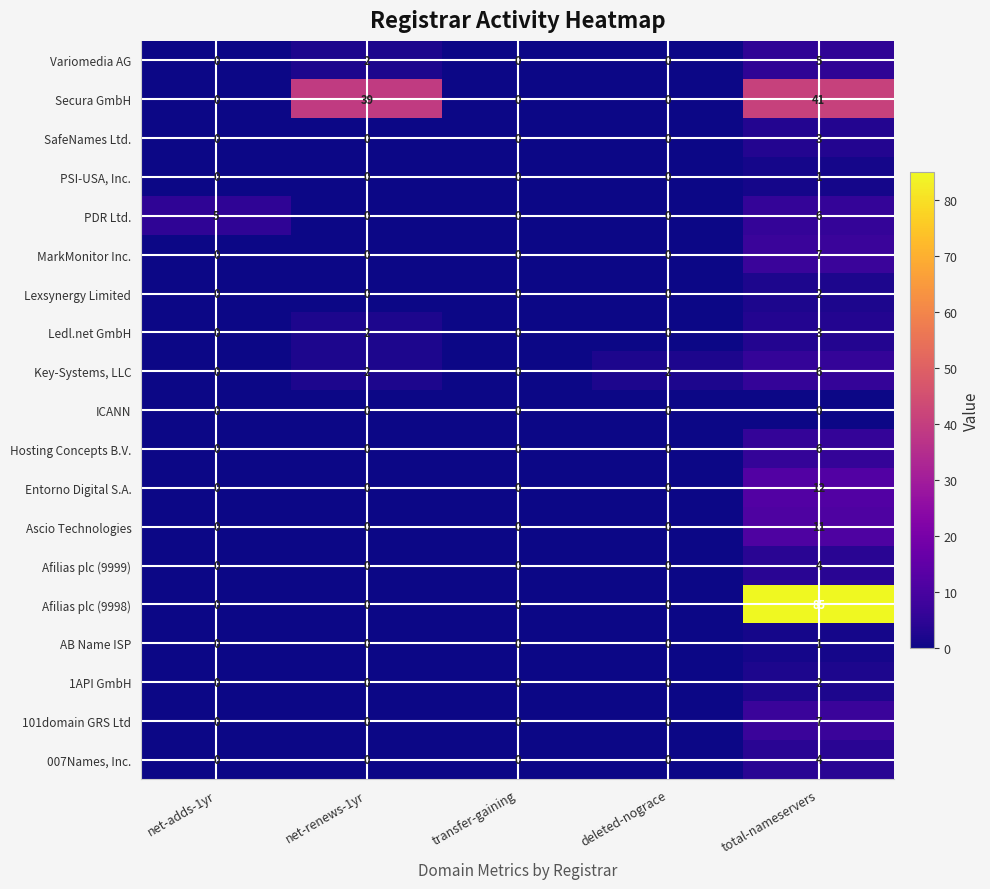

Which series changed the most between net-renews-1yr and deleted-nograce?

Secura GmbH